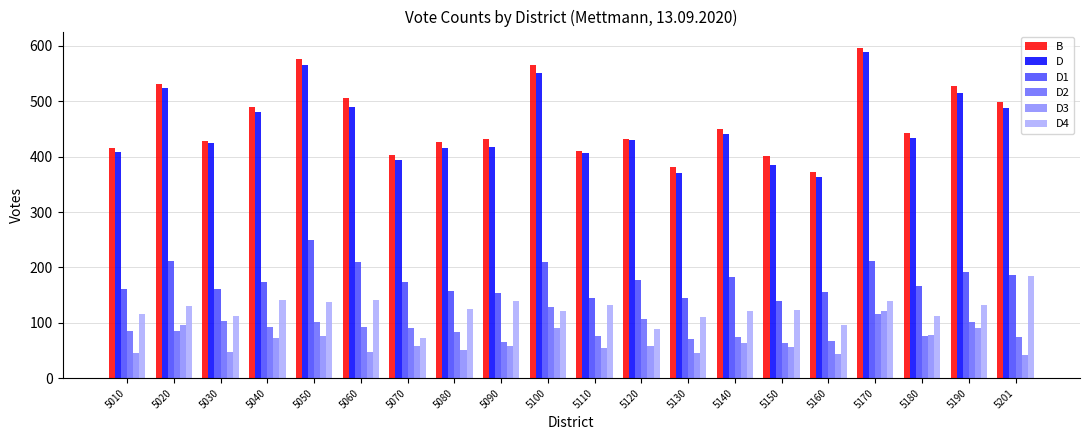

What is the approximate value of D1 at 5180, to the nearest 10?

170